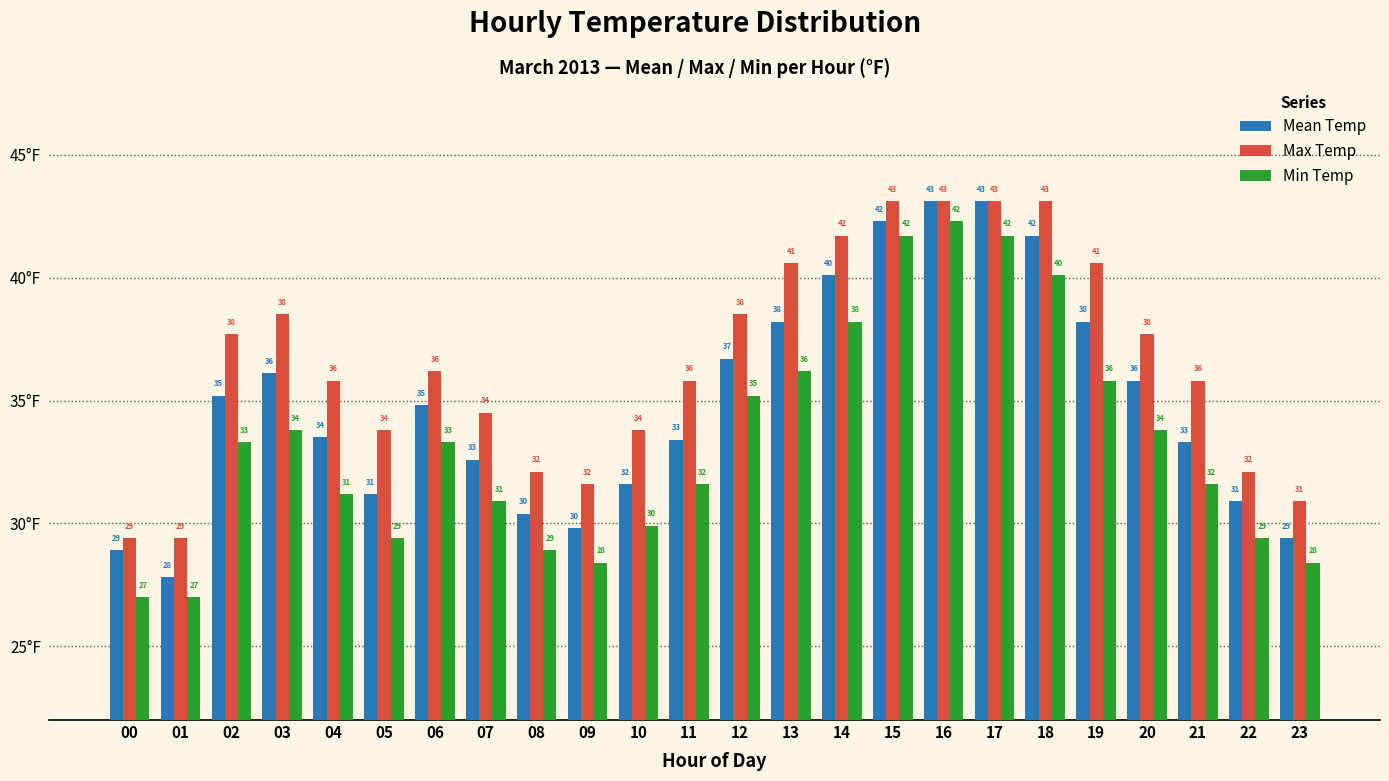

What is the spread (max minus min) of values at 23?

2.5